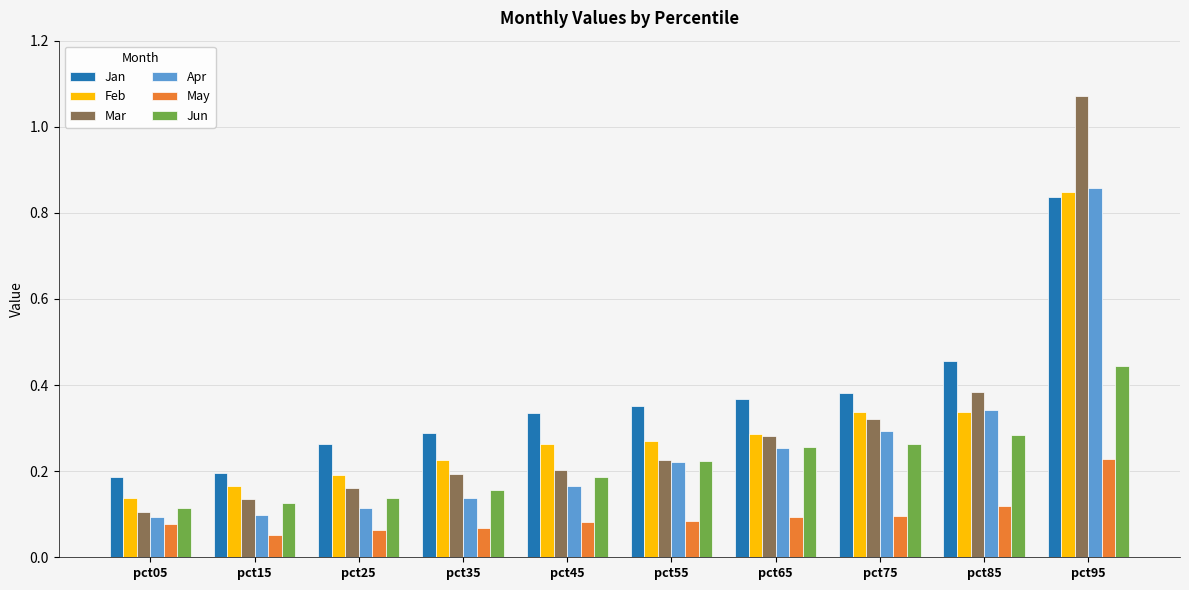

Which series has the widest spread of values?

Mar